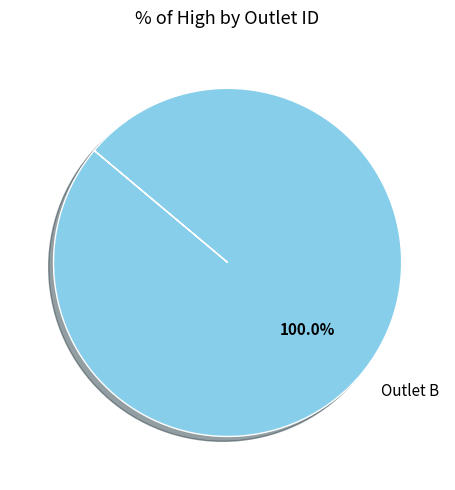

Does any single category account for the majority?

Yes